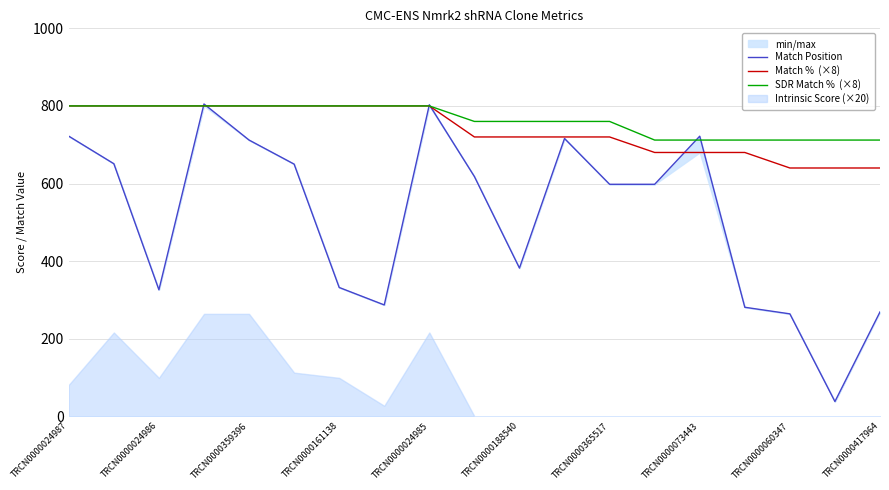

Which series has the largest total across all categories?

SDR Match %  (×8)